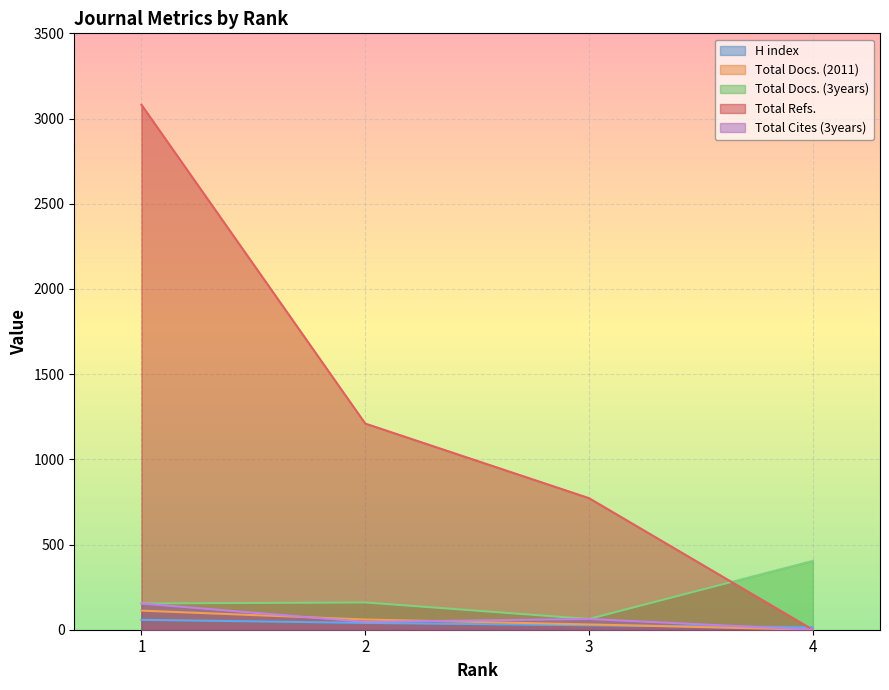

What is the highest value of the Total Cites (3years) series?

154